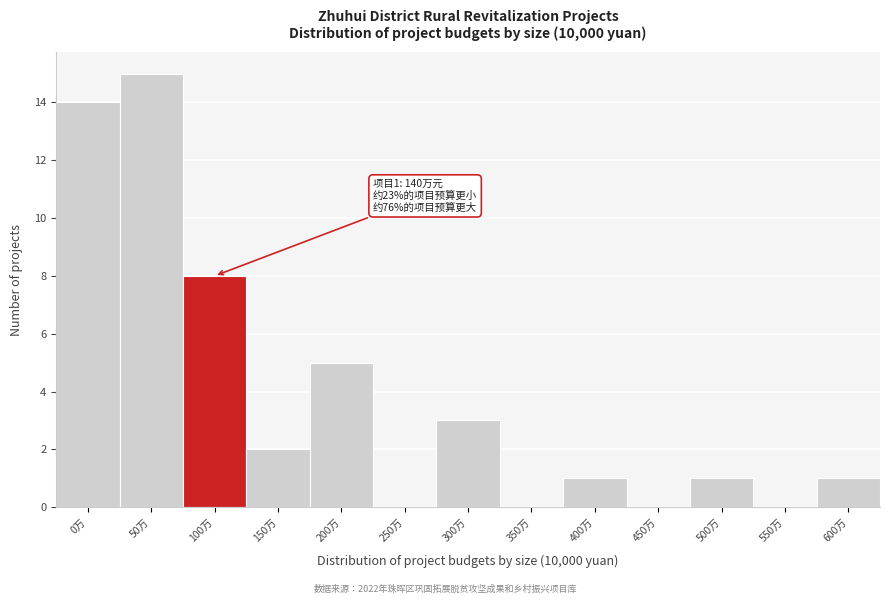

Reading left to right, what are all the values shown in this chart?

0万=14	50万=15	100万=8	150万=2	200万=5	250万=0	300万=3	350万=0	400万=1	450万=0	500万=1	550万=0	600万=1